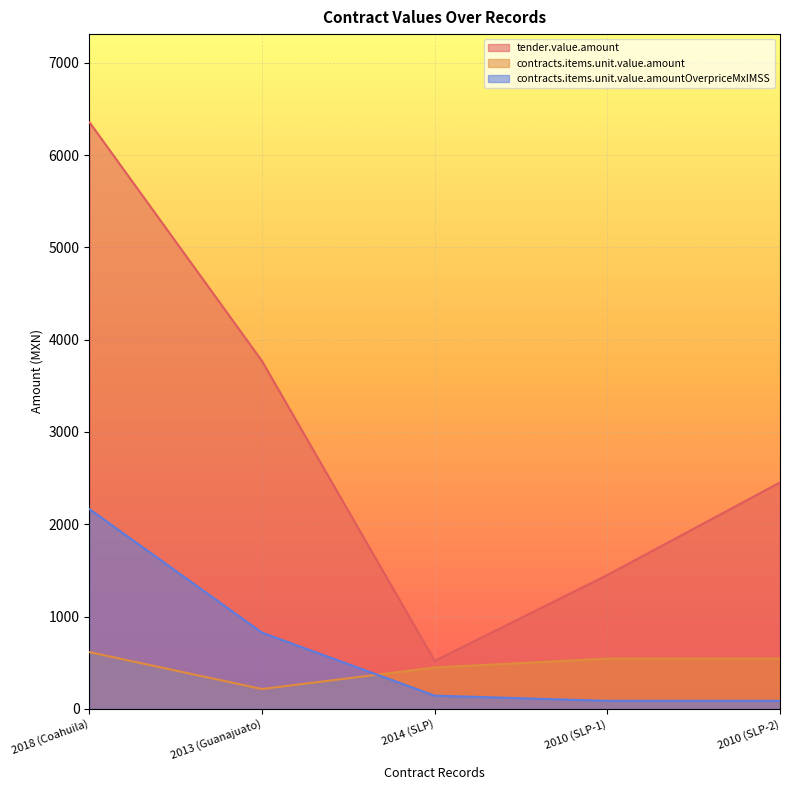

What is the sum of all contracts.items.unit.value.amountOverpriceMxIMSS values?

3308.1